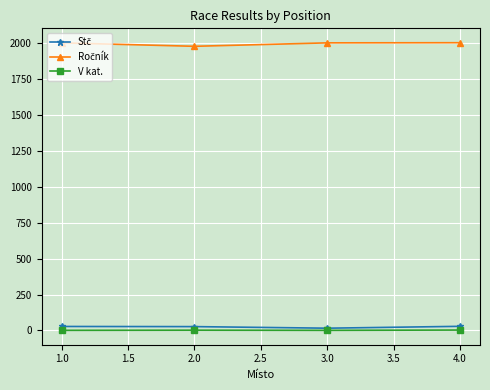

At how many categories does at least one series exceed 1548?

4